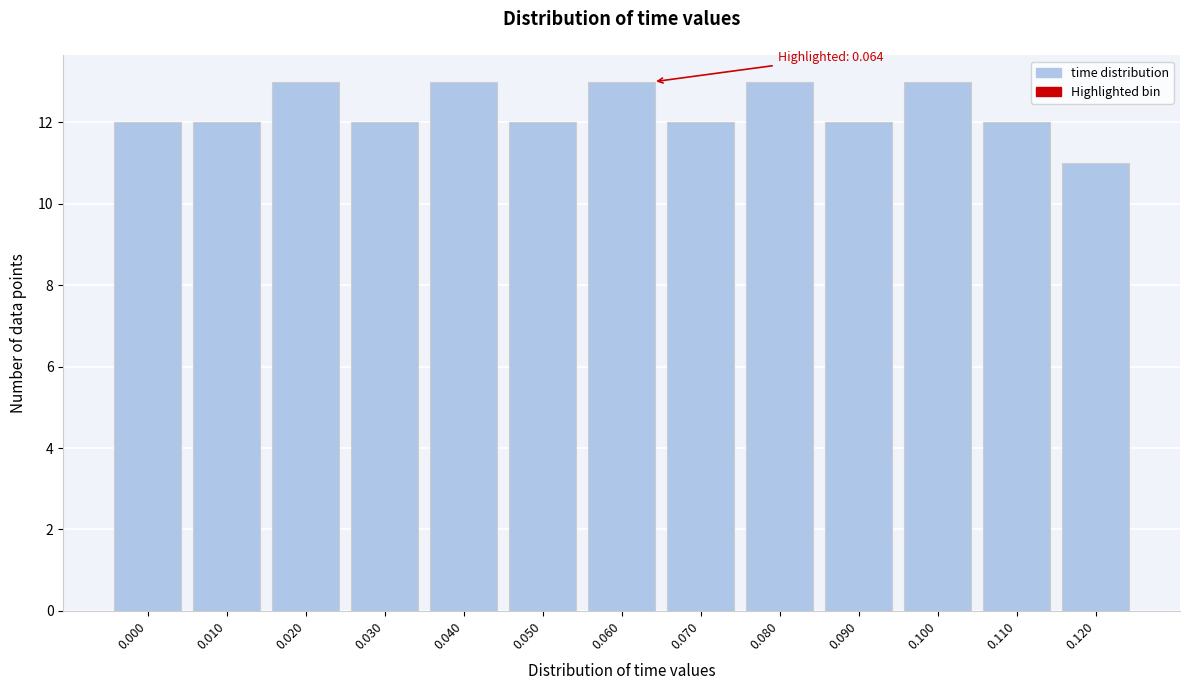

Reading left to right, extract all data points from this chart.

0.000=12	0.010=12	0.020=13	0.030=12	0.040=13	0.050=12	0.060=13	0.070=12	0.080=13	0.090=12	0.100=13	0.110=12	0.120=11